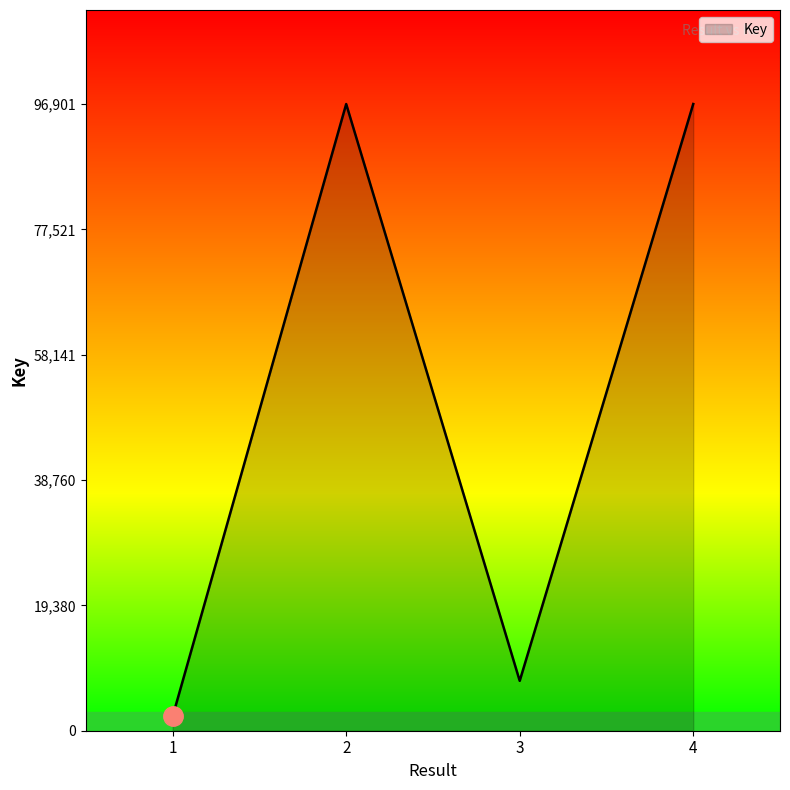

Does the chart have visible grid lines?

No